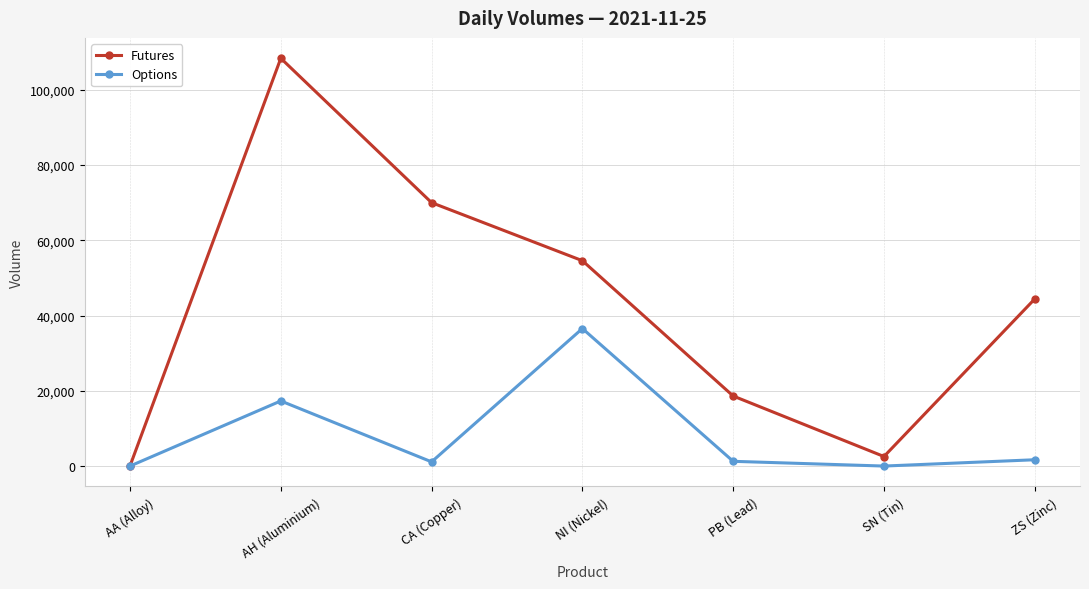

Does the chart display data point markers on the line(s)?

Yes